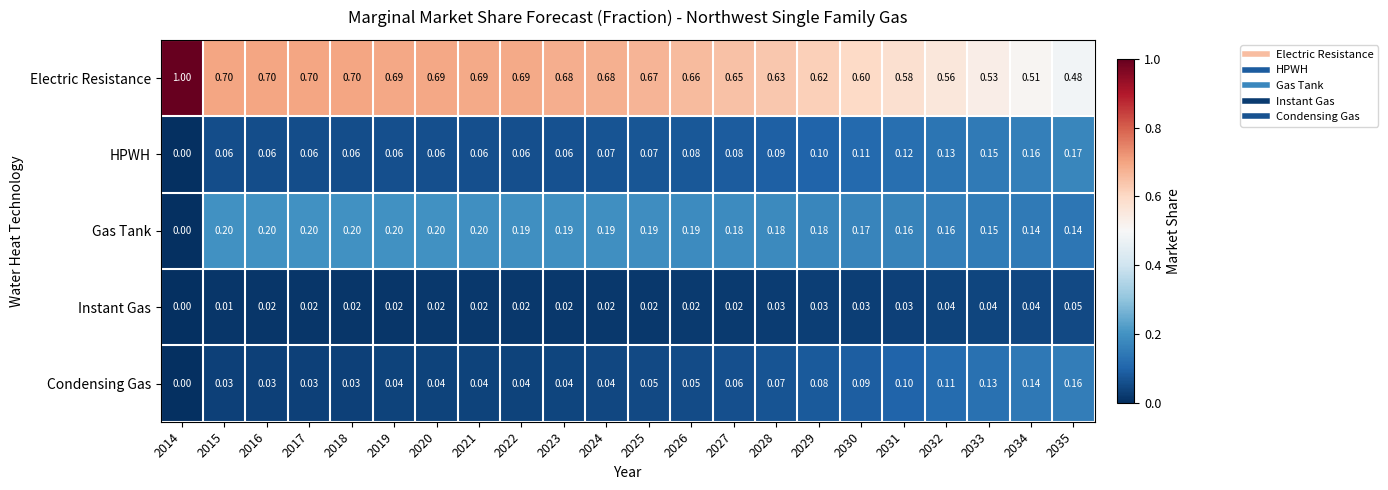

List the series in order of their peak value, highest first.

Electric Resistance, Gas Tank, HPWH, Condensing Gas, Instant Gas